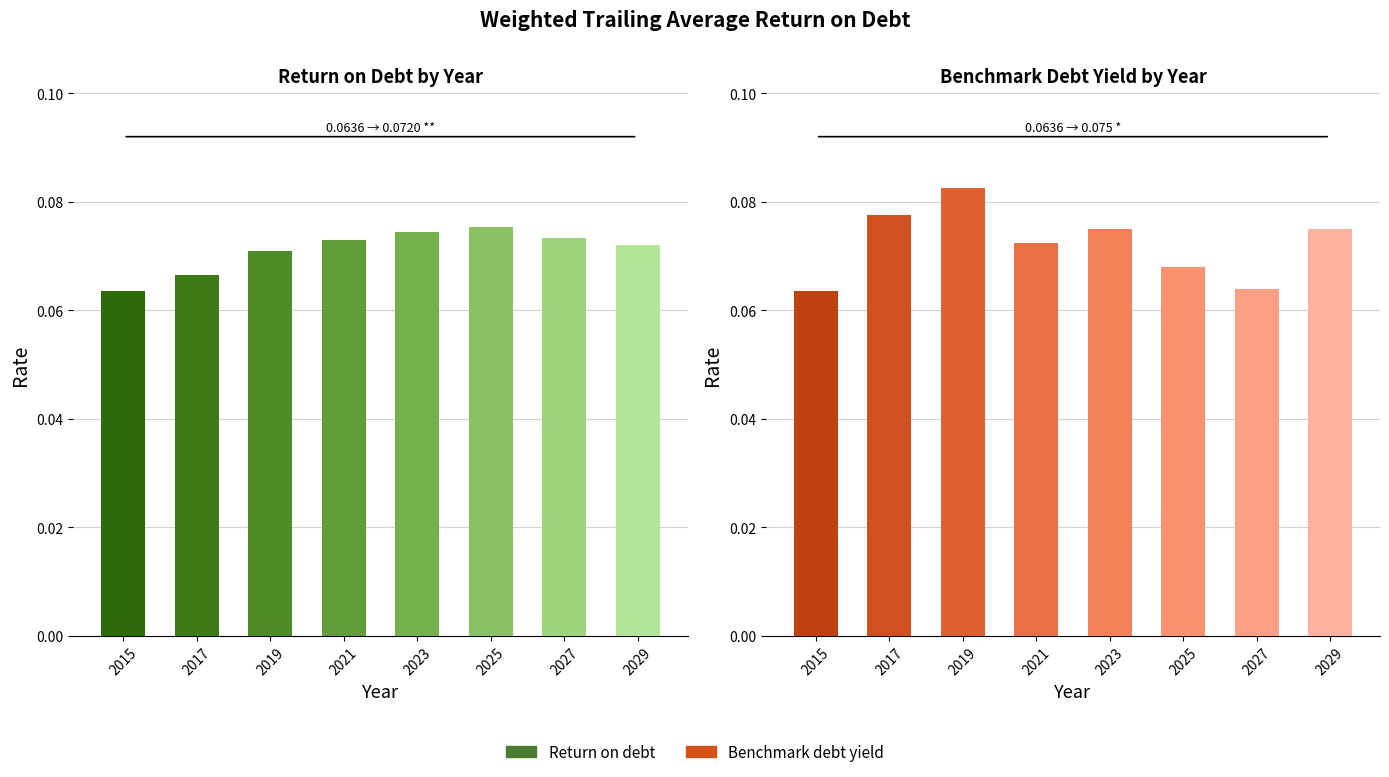

List the series in order of their overall mean, highest first.

Benchmark debt yield, Return on debt